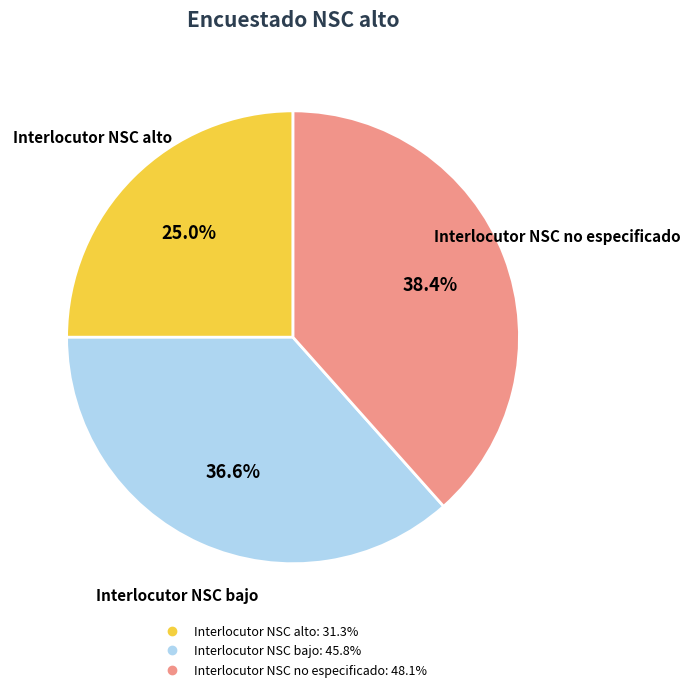

To the nearest percent, what is the difference between the Interlocutor NSC bajo and Interlocutor NSC alto slice percentages?

12%